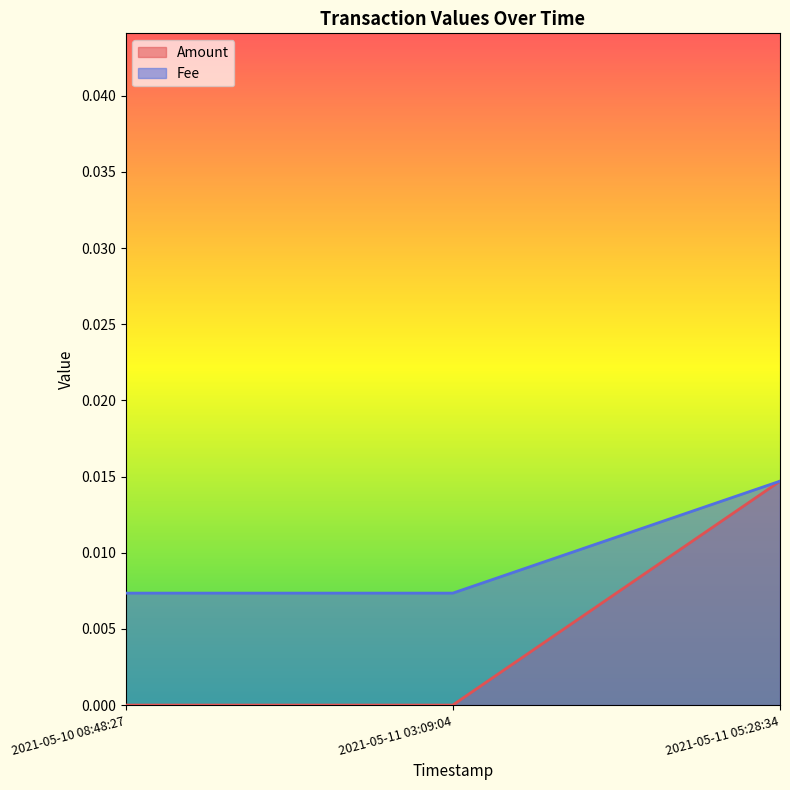

Which series changed the most between 2021-05-10 08:48:27 and 2021-05-11 03:09:04?

Amount